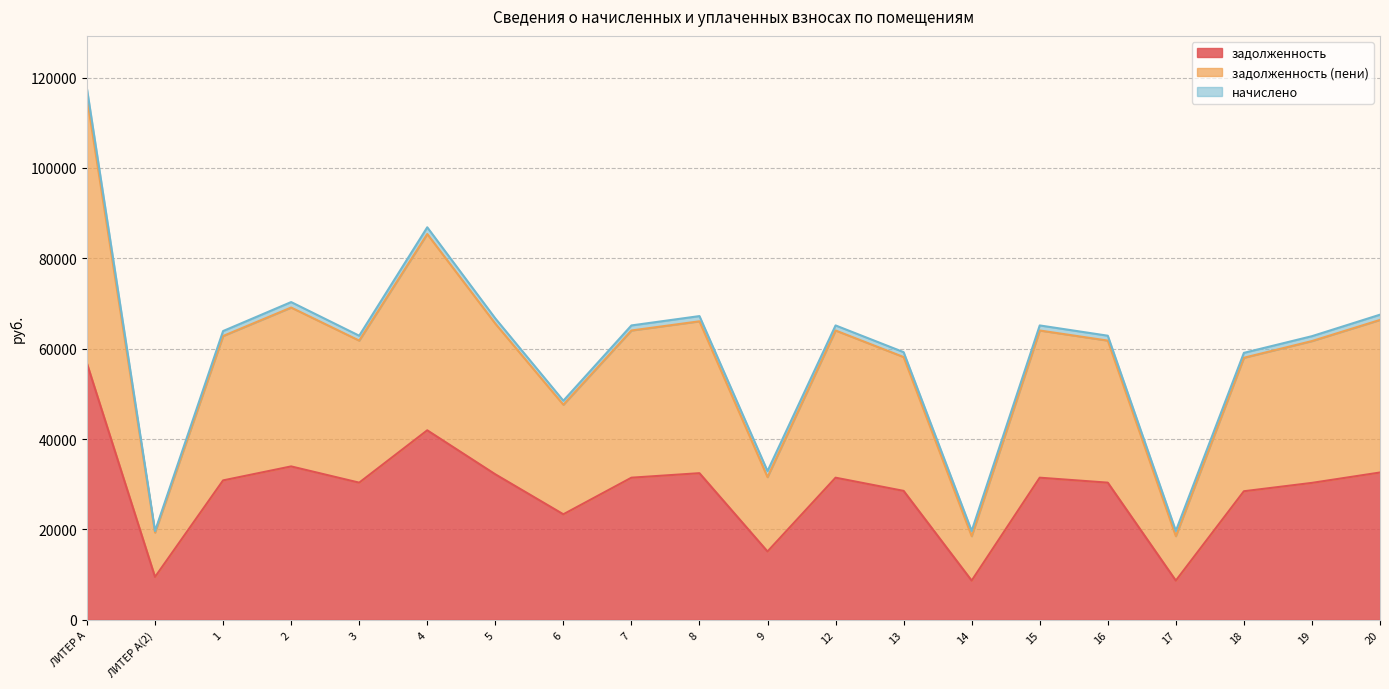

Between 5 and 7, which series saw the biggest shift?

задолженность (пени)